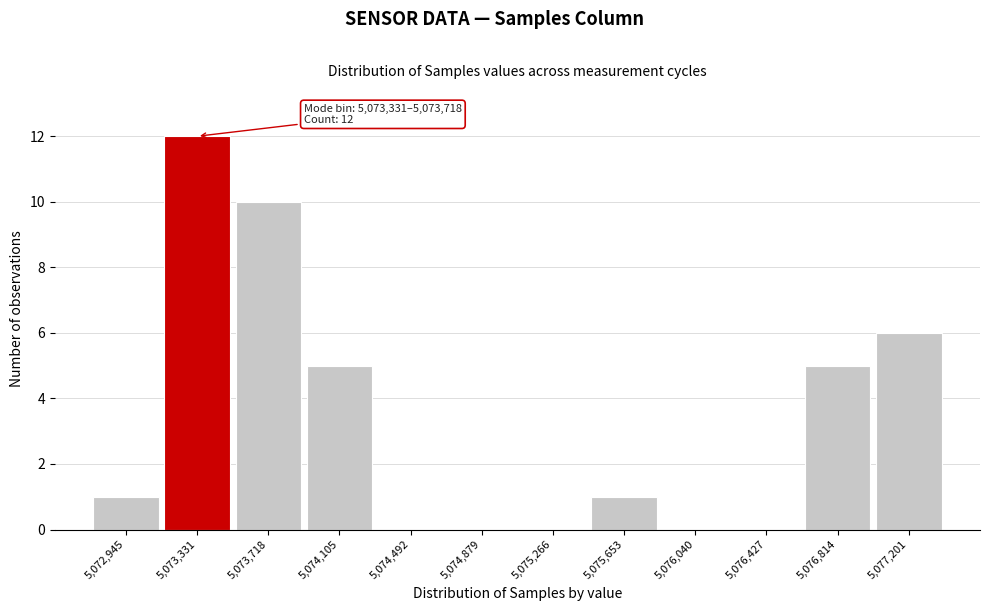

Reading left to right, transcribe all the data shown in this chart.

5,072,945=1	5,073,331=12	5,073,718=10	5,074,105=5	5,074,492=0	5,074,879=0	5,075,266=0	5,075,653=1	5,076,040=0	5,076,427=0	5,076,814=5	5,077,201=6